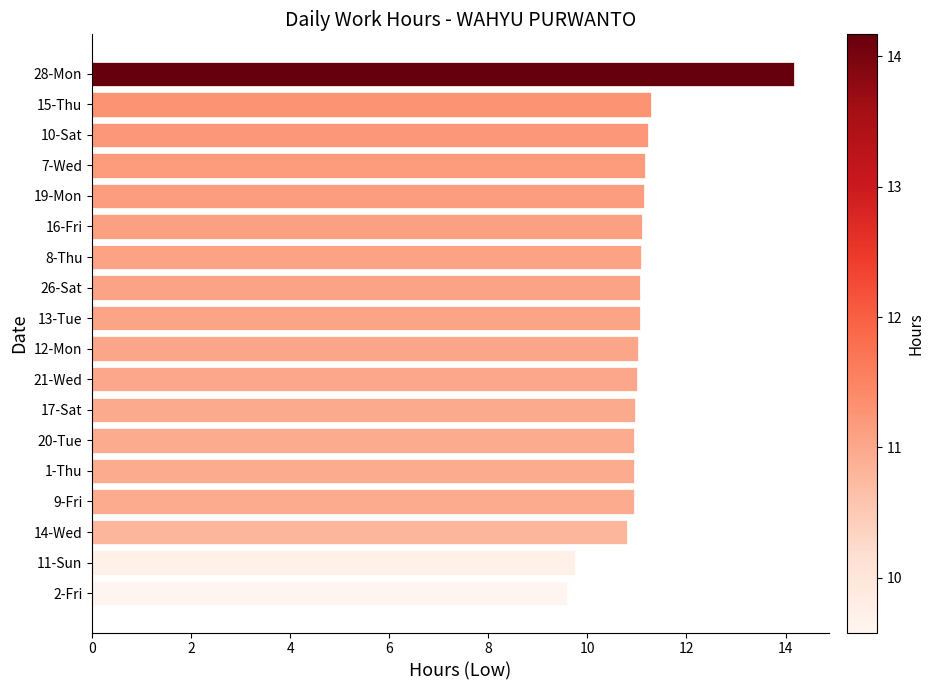

What is the ratio of the value at 26-Sat to the value at 10-Sat?

1.0